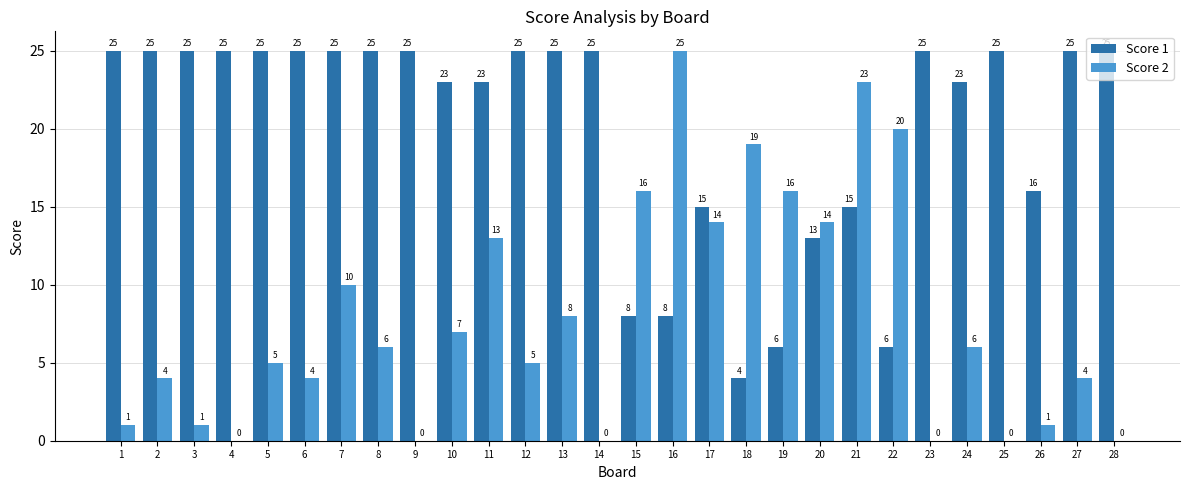

What is the highest value of the Score 2 series?

25